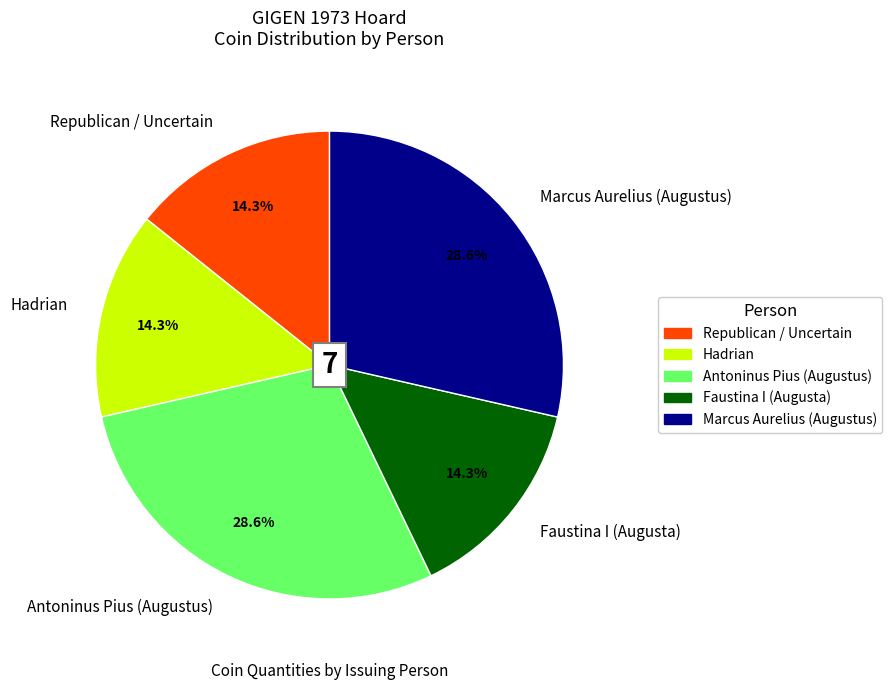

Which has a higher value, Marcus Aurelius (Augustus) or Faustina I (Augusta)?

Marcus Aurelius (Augustus)